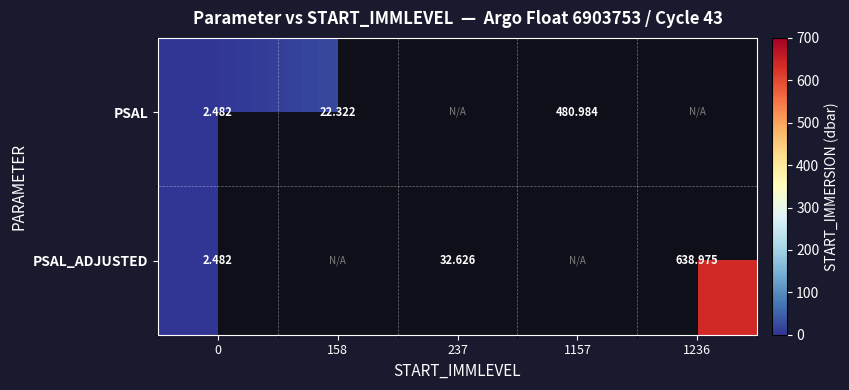

The PSAL_ADJUSTED series shows 1015.6 at 1236. True or false?

False